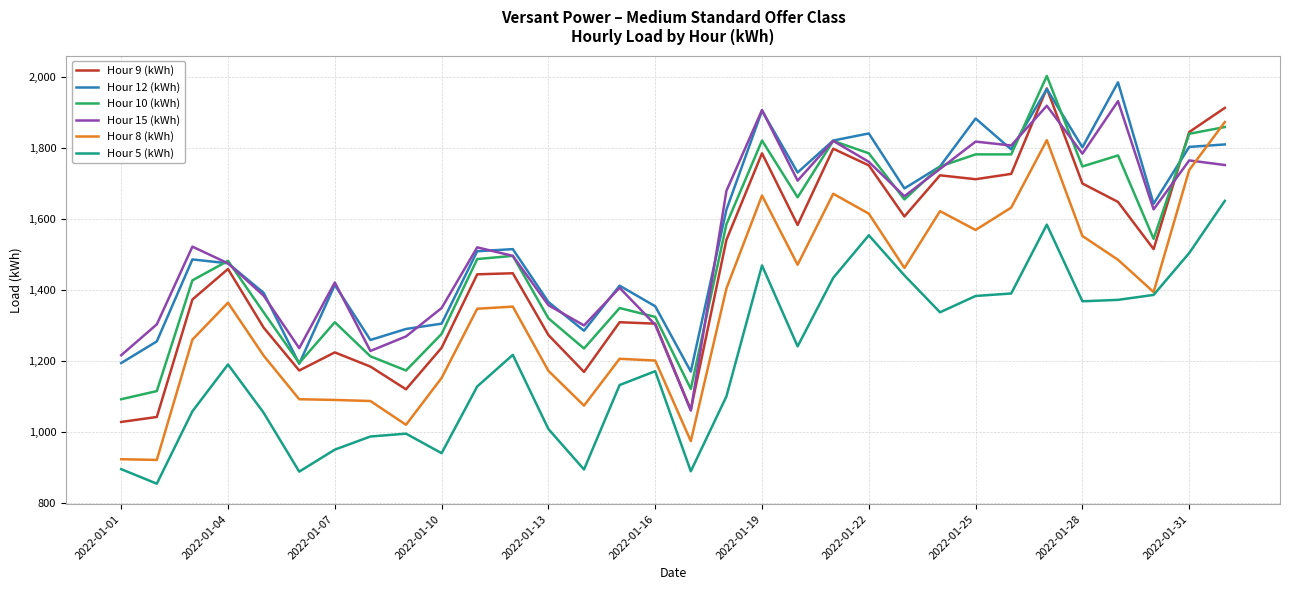

What is the maximum value for Hour 8 (kWh)?

1873